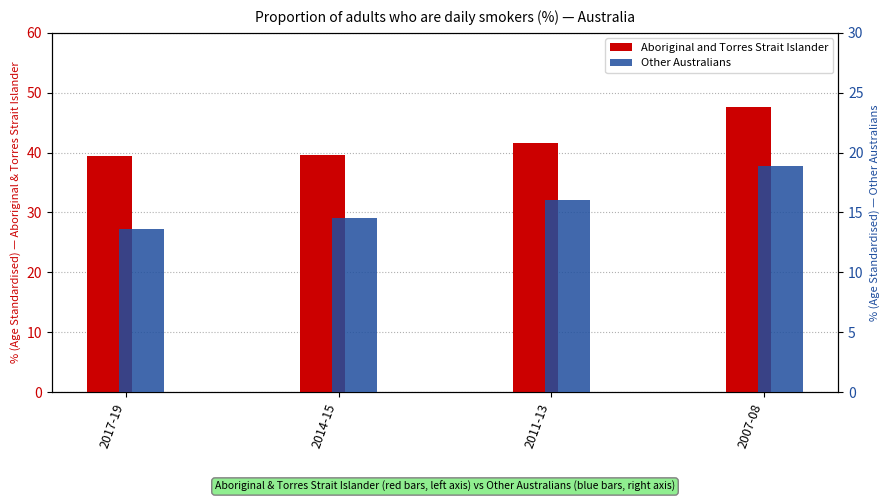

What is the average value of the Other Australians series?

15.8